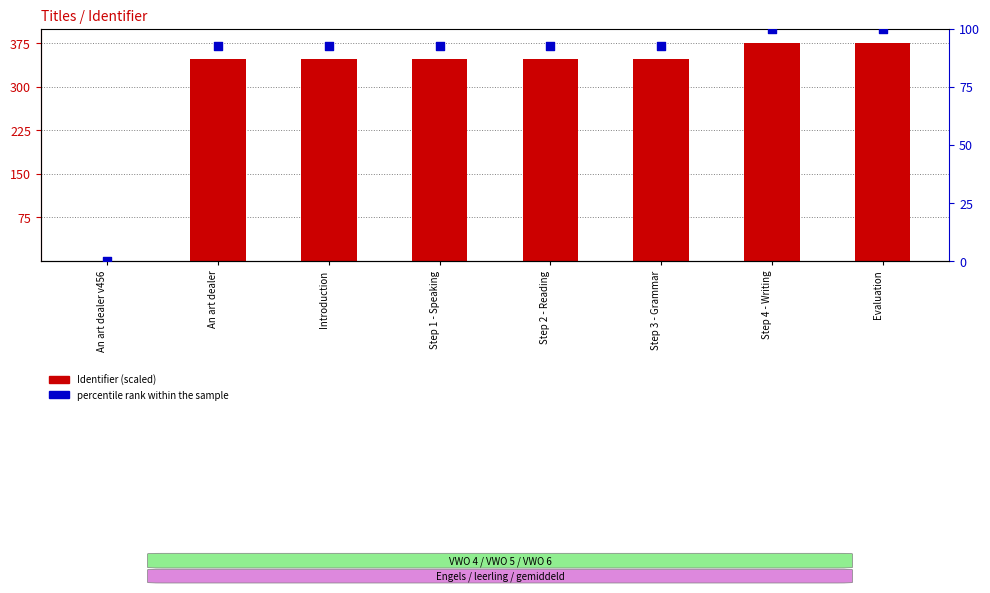

Which series reaches the minimum Y coordinate?

Identifier (scaled)